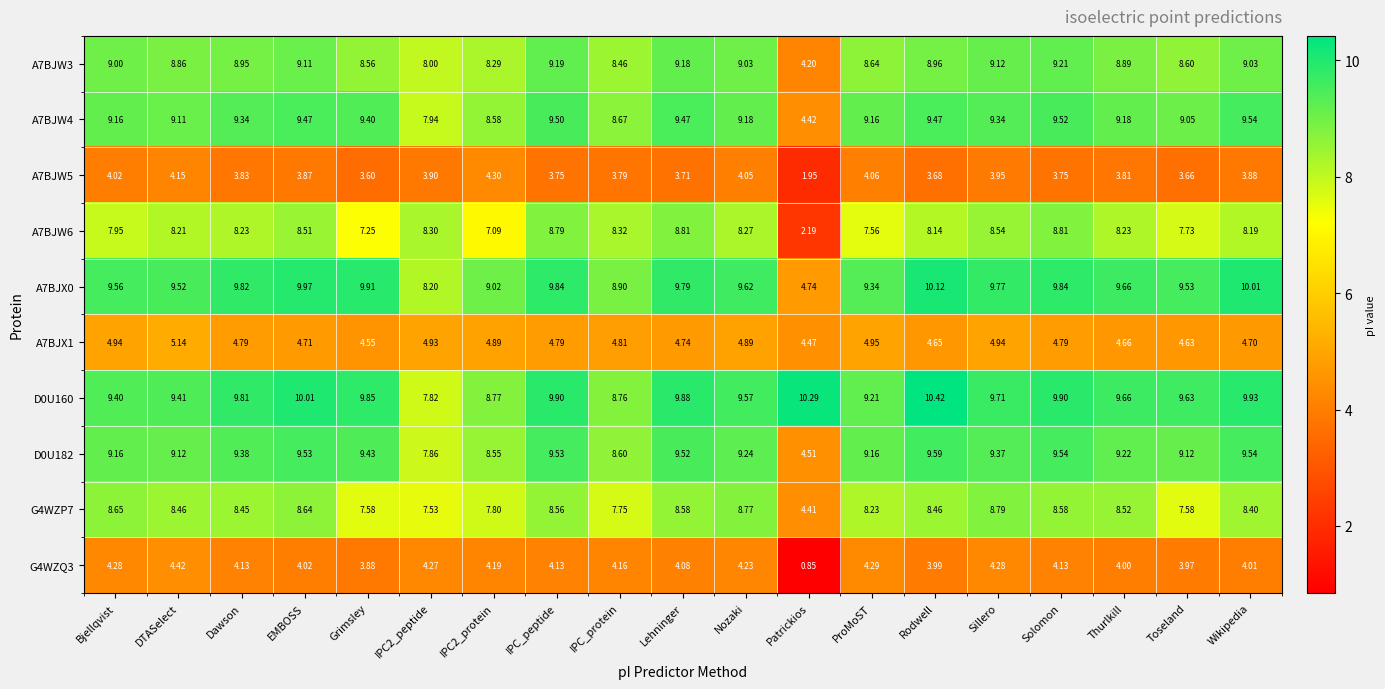

Is the value of A7BJW6 at Grimsley greater than the value of A7BJW3 at Grimsley?

No